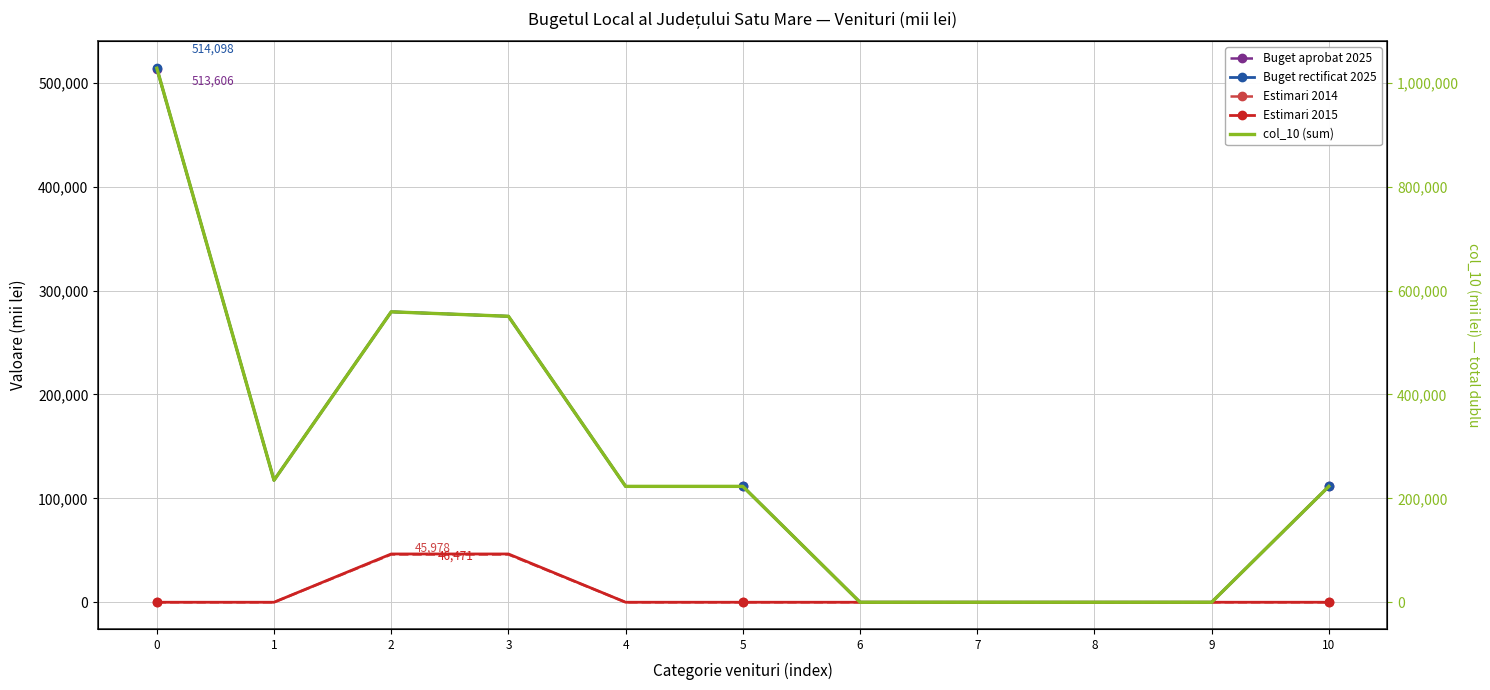

How many positive values does the Buget aprobat 2025 series have?

7